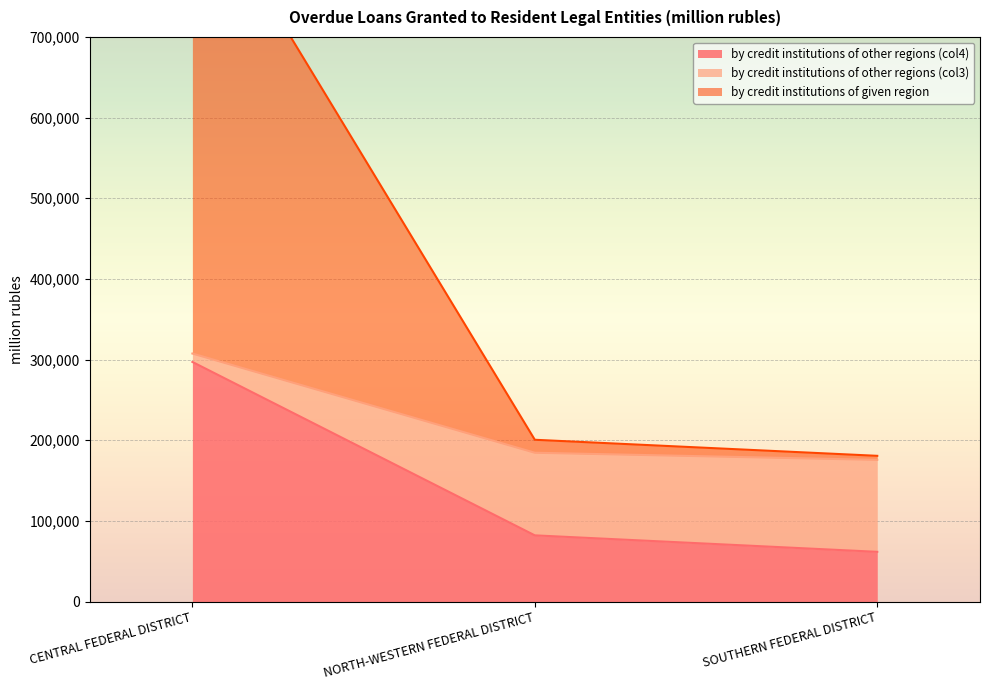

How many lines are shown in the chart?

3